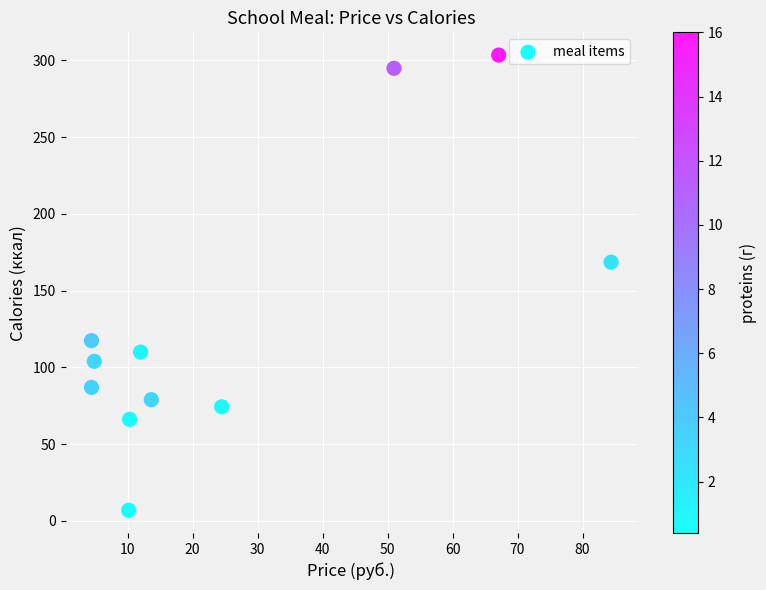

What Y value in the scatter plot is closest to 155?

168.6